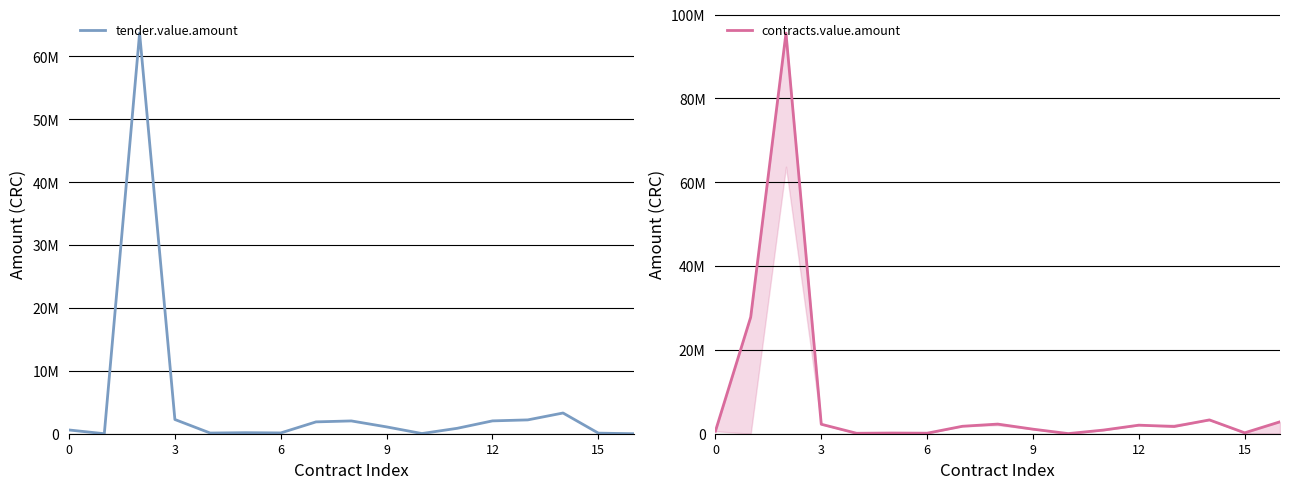

What value does the contracts.value.amount series have at 12?

2041633.6